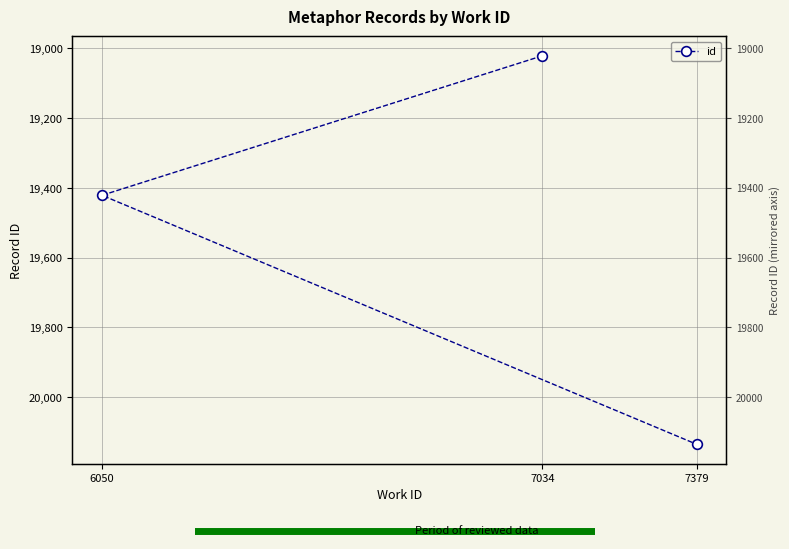

What is the ratio of the value at 7379 to the value at 6050?

1.0